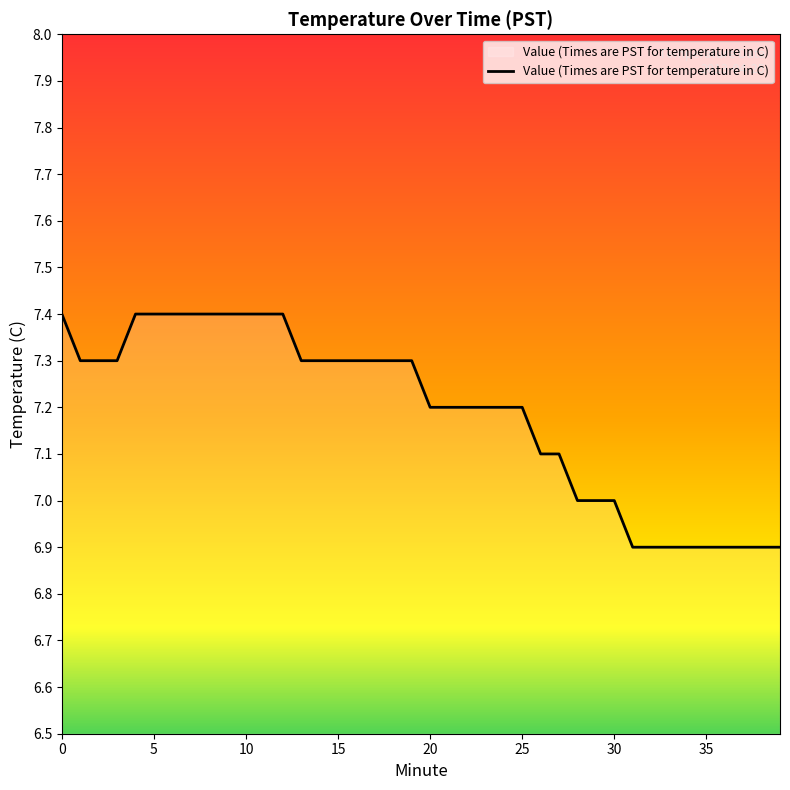

What is the maximum value shown in the chart?

7.4